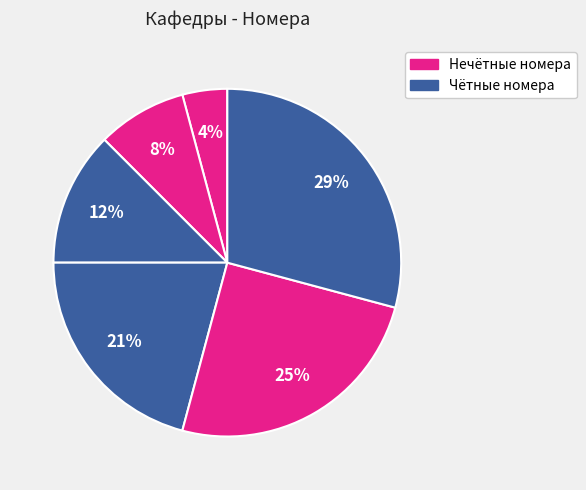

How many slices are in this pie chart?

6